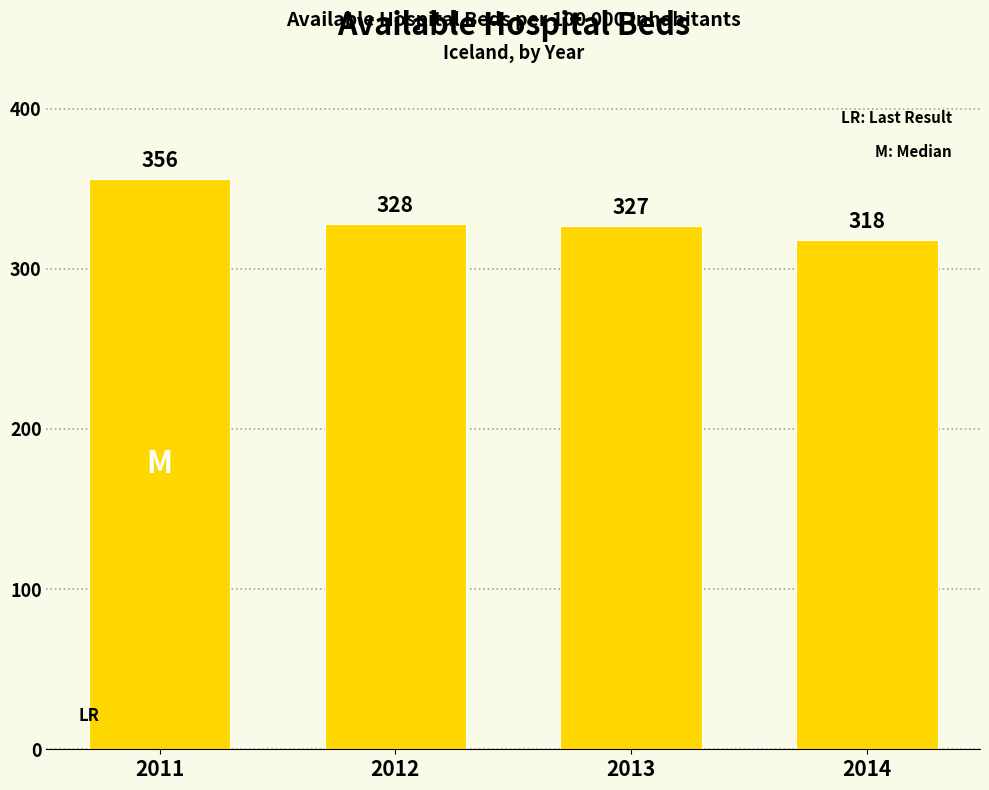

Reading left to right, transcribe all the data shown in this chart.

2011=356	2012=328	2013=327	2014=318